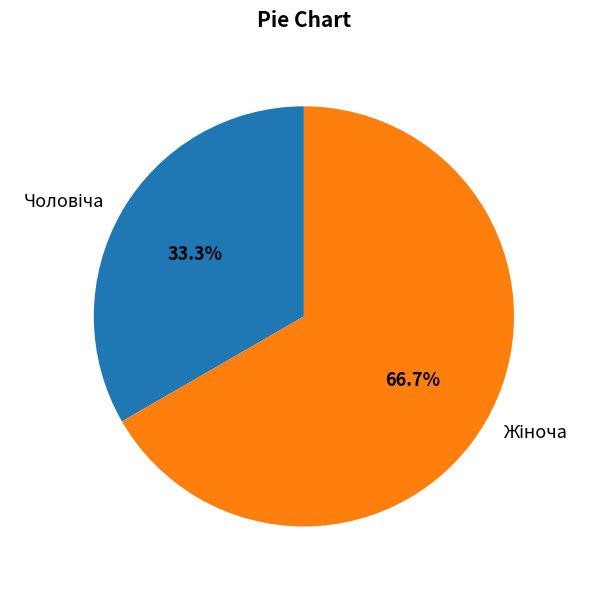

Is there any slice that represents more than half of the pie?

Yes